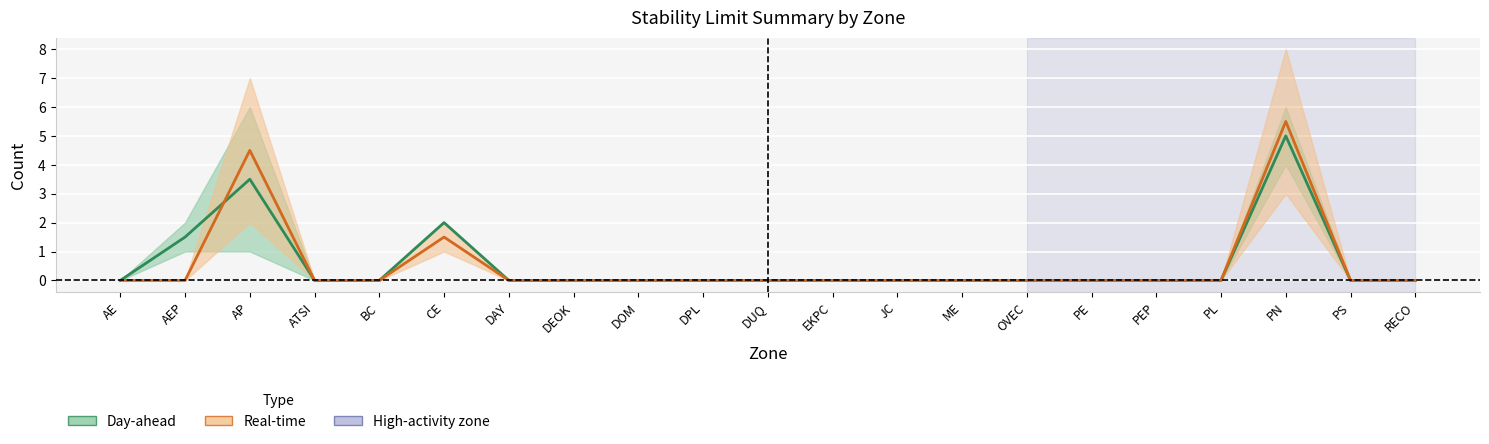

Reading right to left, what are all the values shown in this chart?

Day-ahead midline: RECO=0.0	PS=0.0	PN=5.0	PL=0.0	PEP=0.0	PE=0.0	OVEC=0.0	ME=0.0	JC=0.0	EKPC=0.0	DUQ=0.0	DPL=0.0	DOM=0.0	DEOK=0.0	DAY=0.0	CE=2.0	BC=0.0	ATSI=0.0	AP=3.5	AEP=1.5	AE=0.0
Real-time midline: RECO=0.0	PS=0.0	PN=5.5	PL=0.0	PEP=0.0	PE=0.0	OVEC=0.0	ME=0.0	JC=0.0	EKPC=0.0	DUQ=0.0	DPL=0.0	DOM=0.0	DEOK=0.0	DAY=0.0	CE=1.5	BC=0.0	ATSI=0.0	AP=4.5	AEP=0.0	AE=0.0